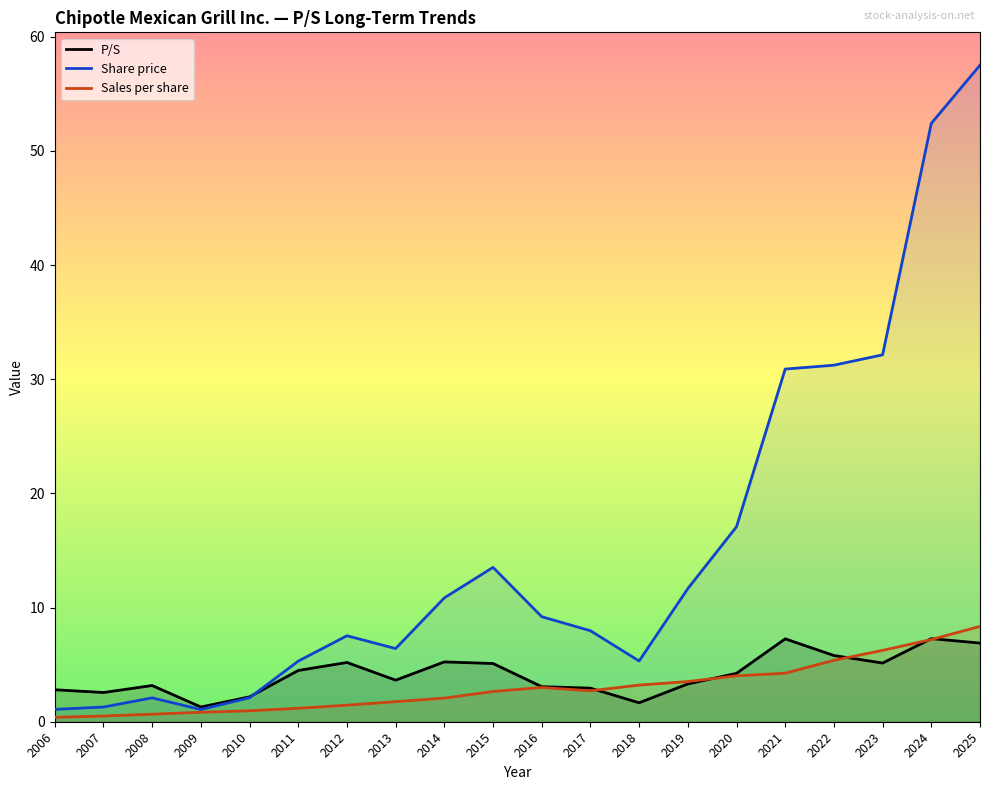

Reading right to left, extract all data points from this chart.

P/S: 6.9	7.3	5.1	5.8	7.3	4.2	3.3	1.7	2.9	3.1	5.1	5.2	3.6	5.2	4.5	2.2	1.3	3.2	2.6	2.8
Share price: 57.5	52.4	32.1	31.2	30.9	17.1	11.7	5.3	8.0	9.2	13.5	10.8	6.4	7.5	5.3	2.1	1.1	2.1	1.3	1.1
Sales per share: 8.3	7.2	6.2	5.4	4.2	4.0	3.5	3.2	2.7	3.0	2.6	2.1	1.8	1.4	1.2	1.0	0.8	0.7	0.5	0.4